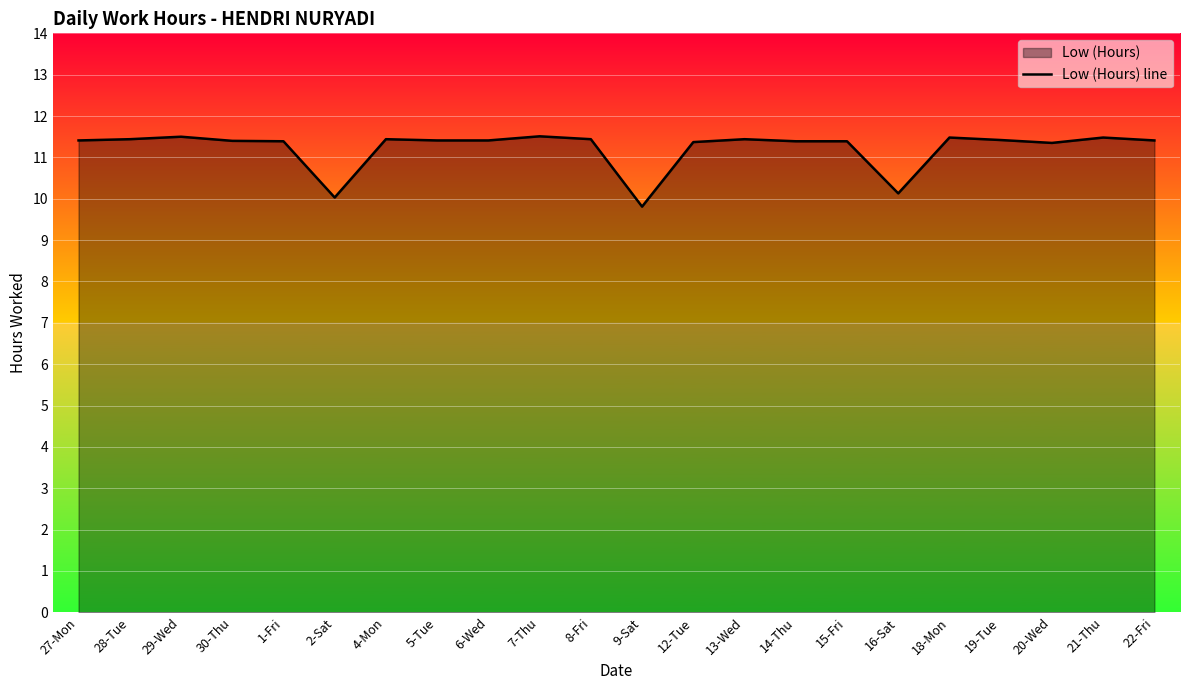

Where does the data first go above 11?

27-Mon